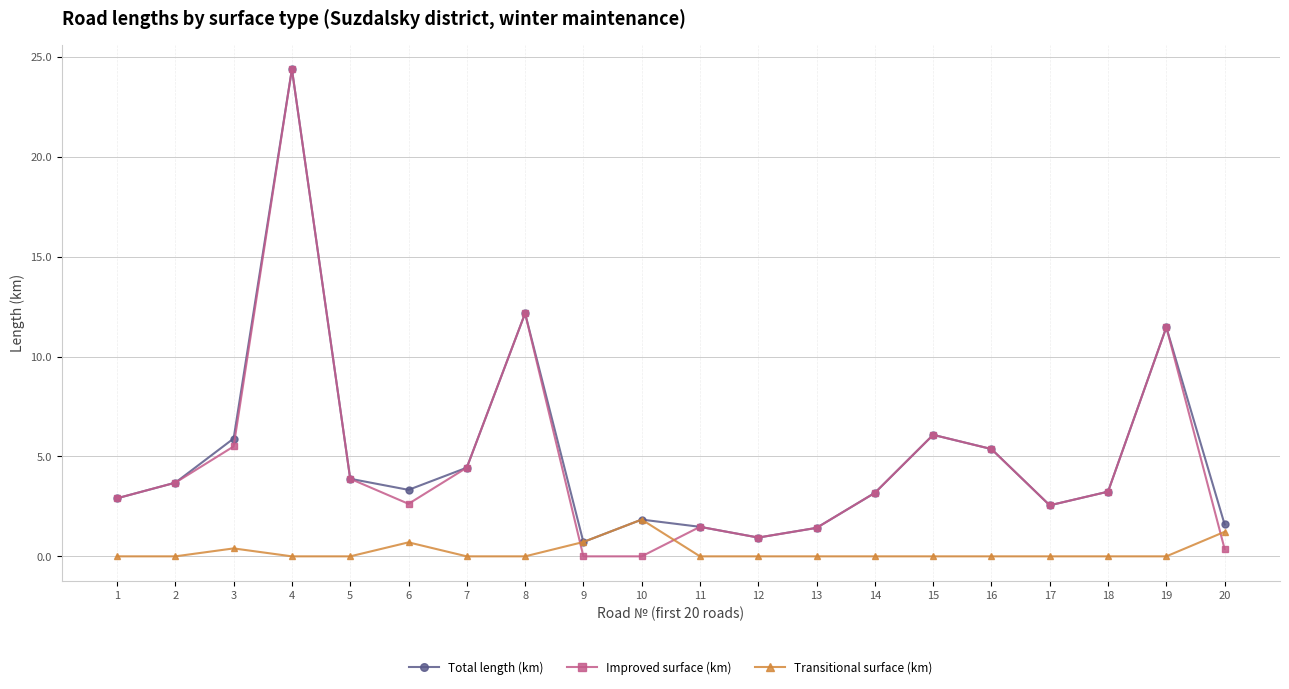

Which series has the largest range (max minus min)?

Improved surface (km)